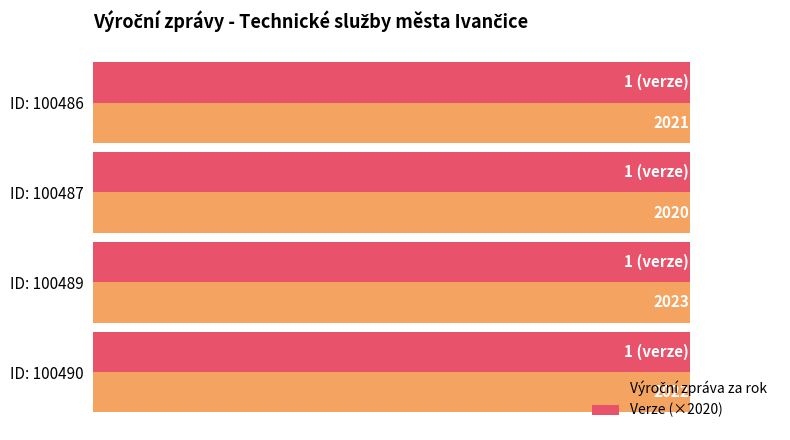

Which category has the highest value across all series?

ID: 100489